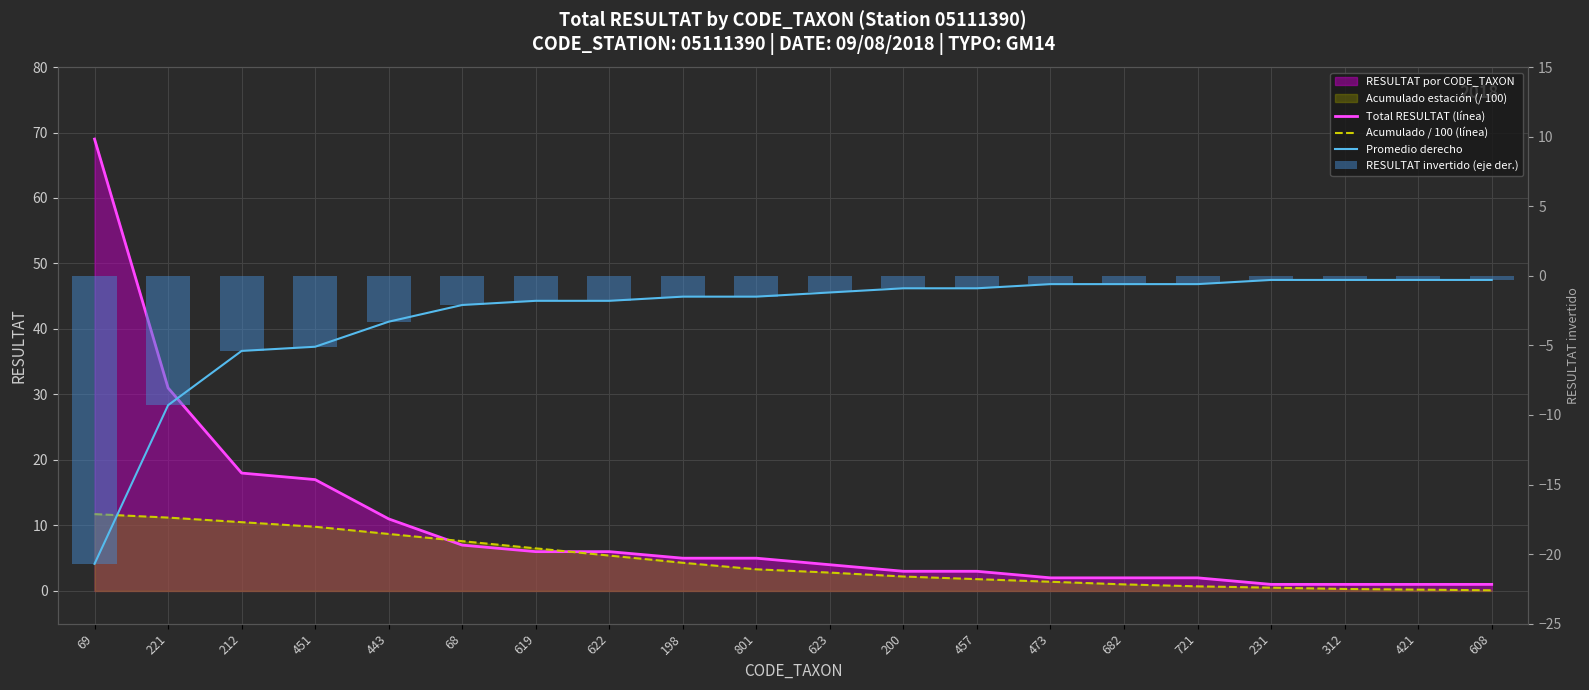

Reading left to right, what are all the values shown in this chart?

Total RESULTAT (línea): 69=69.0	221=31.0	212=18.0	451=17.0	443=11.0	68=7.0	619=6.0	622=6.0	198=5.0	801=5.0	623=4.0	200=3.0	457=3.0	473=2.0	682=2.0	721=2.0	231=1.0	312=1.0	421=1.0	608=1.0
Acumulado / 100 (línea): 69=11.7	221=11.2	212=10.5	451=9.8	443=8.7	68=7.6	619=6.5	622=5.4	198=4.3	801=3.3	623=2.8	200=2.2	457=1.8	473=1.4	682=1.0	721=0.7	231=0.5	312=0.3	421=0.2	608=0.1
Promedio derecho: 69=-20.7	221=-9.3	212=-5.4	451=-5.1	443=-3.3	68=-2.1	619=-1.8	622=-1.8	198=-1.5	801=-1.5	623=-1.2	200=-0.9	457=-0.9	473=-0.6	682=-0.6	721=-0.6	231=-0.3	312=-0.3	421=-0.3	608=-0.3
RESULTAT invertido (eje der.): 69=-20.7	221=-9.3	212=-5.4	451=-5.1	443=-3.3	68=-2.1	619=-1.8	622=-1.8	198=-1.5	801=-1.5	623=-1.2	200=-0.9	457=-0.9	473=-0.6	682=-0.6	721=-0.6	231=-0.3	312=-0.3	421=-0.3	608=-0.3